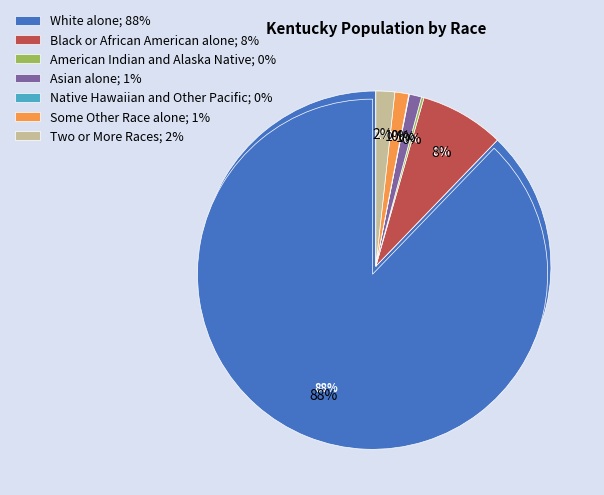

How many segments does this pie chart have?

7